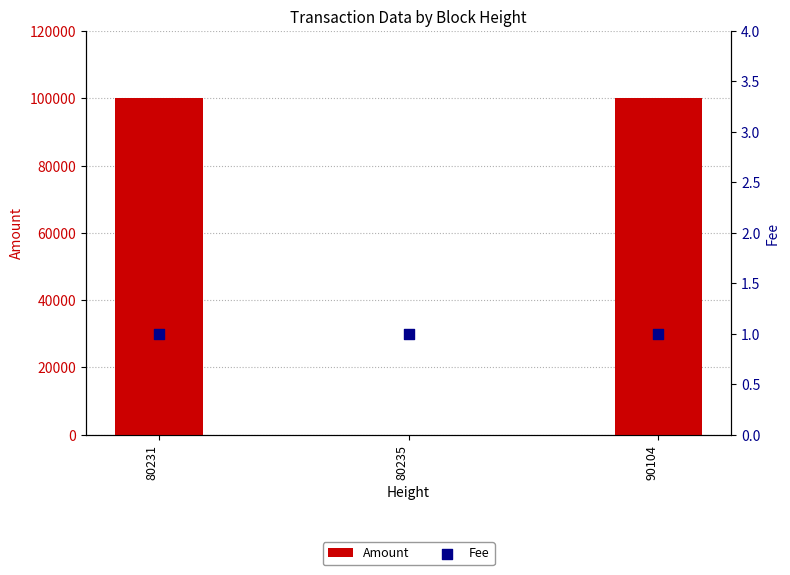

Which series has the largest total across all categories?

Amount